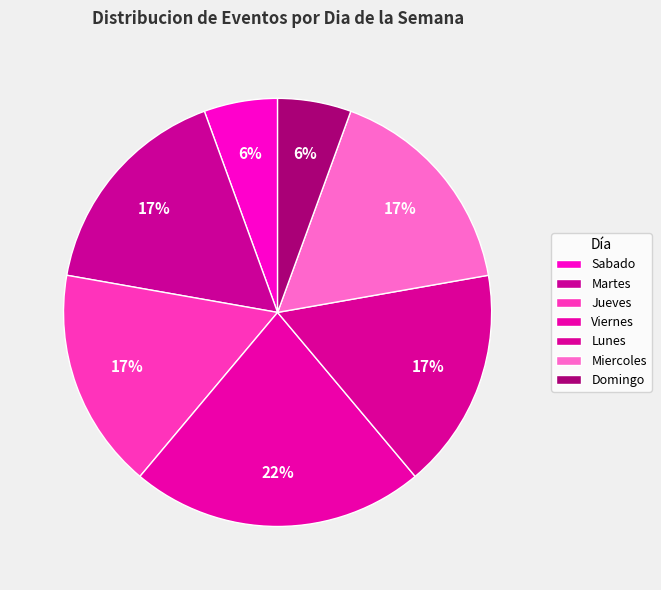

How many slices are in this pie chart?

7